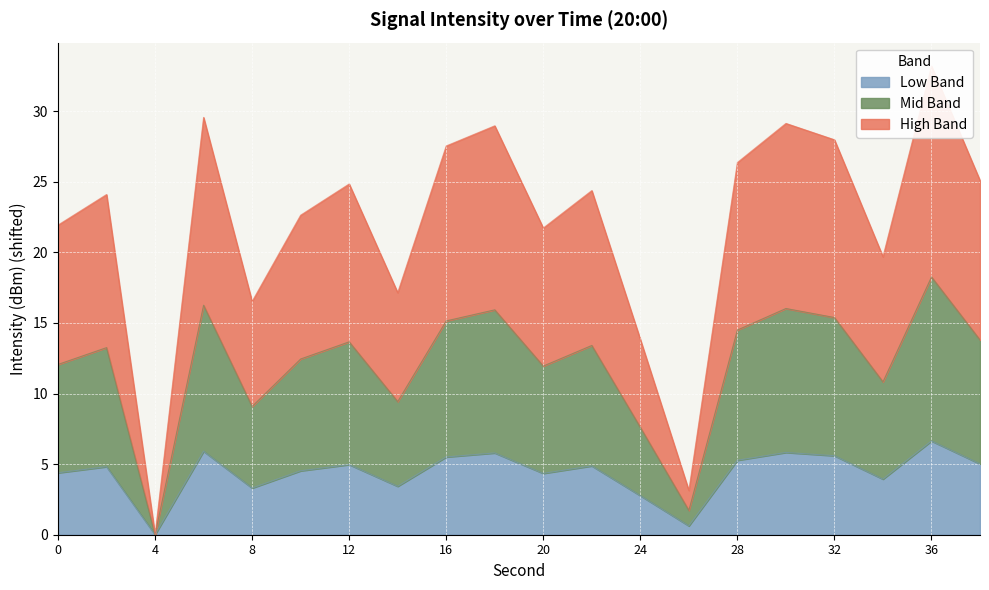

At which label is the value closest to 3?

24